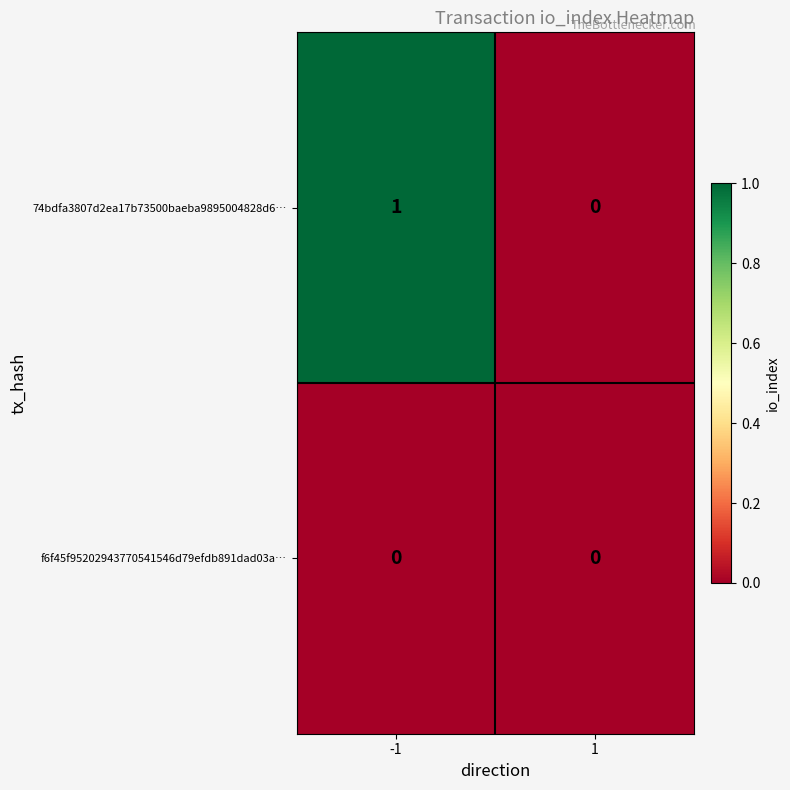

Which series has the largest total across all categories?

74bdfa3807d2ea17b73500baeba9895004828d6…